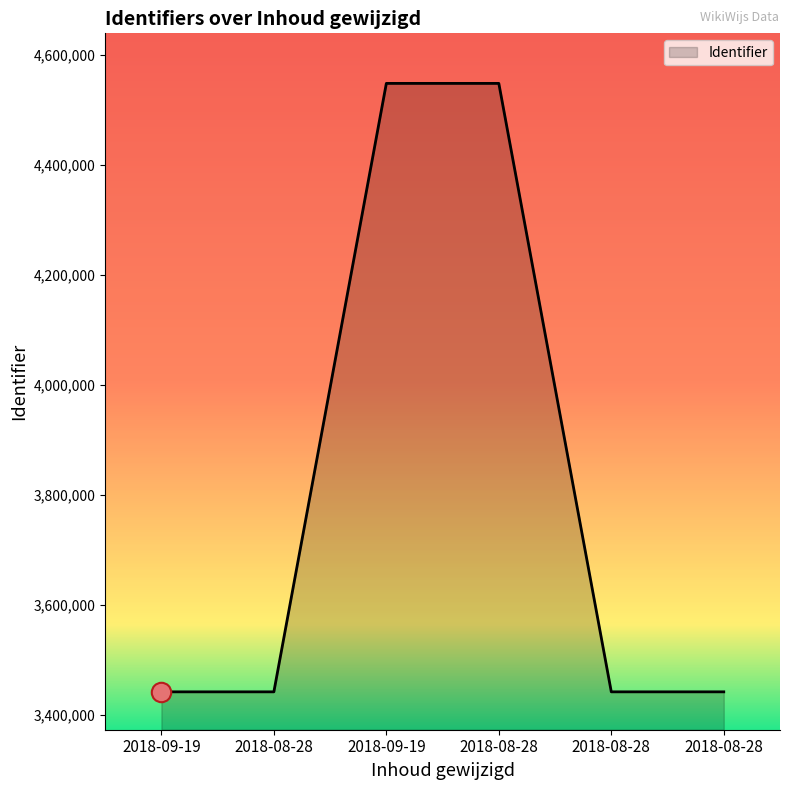

What is the change in value from 2018-09-19 to 2018-08-28?

+1